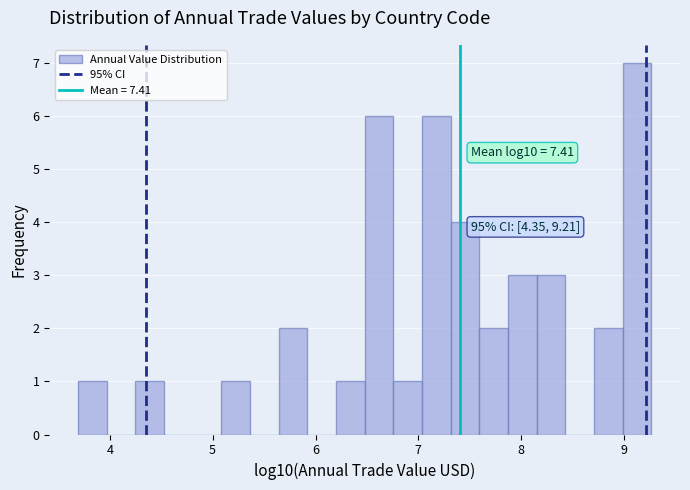

Around what value on the x-axis is the tallest bar? Give the approximate position of its centre, as read against the axis.

9.1